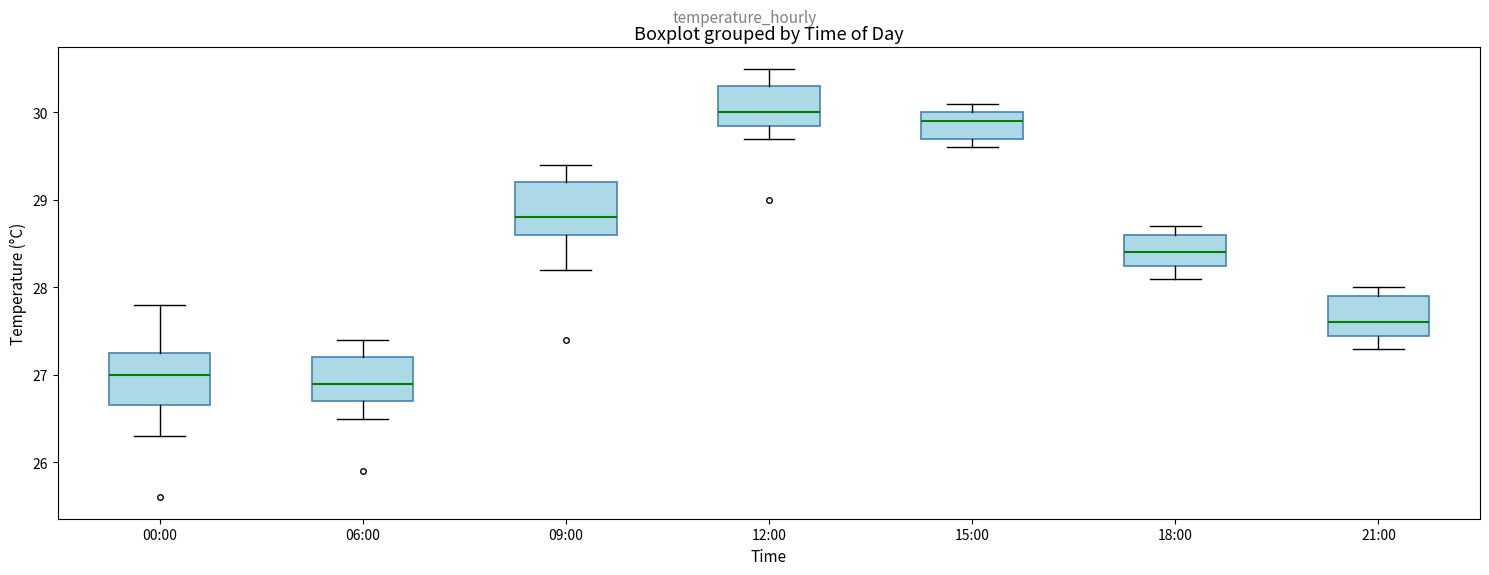

Reading left to right, transcribe this box plot: for each box, give where its median line is, the range the box spans, and where its two whiskers end, as read against the y-axis. The values are not printed on the chart, so give them approximately, as read against the axis.

00:00: median 27.0, box 26.7 to 27.3, whiskers 26.3 to 27.8
06:00: median 26.9, box 26.7 to 27.2, whiskers 26.5 to 27.4
09:00: median 28.8, box 28.6 to 29.2, whiskers 28.2 to 29.4
12:00: median 30.0, box 29.9 to 30.3, whiskers 29.7 to 30.5
15:00: median 29.9, box 29.7 to 30.0, whiskers 29.6 to 30.1
18:00: median 28.4, box 28.3 to 28.6, whiskers 28.1 to 28.7
21:00: median 27.6, box 27.5 to 27.9, whiskers 27.3 to 28.0